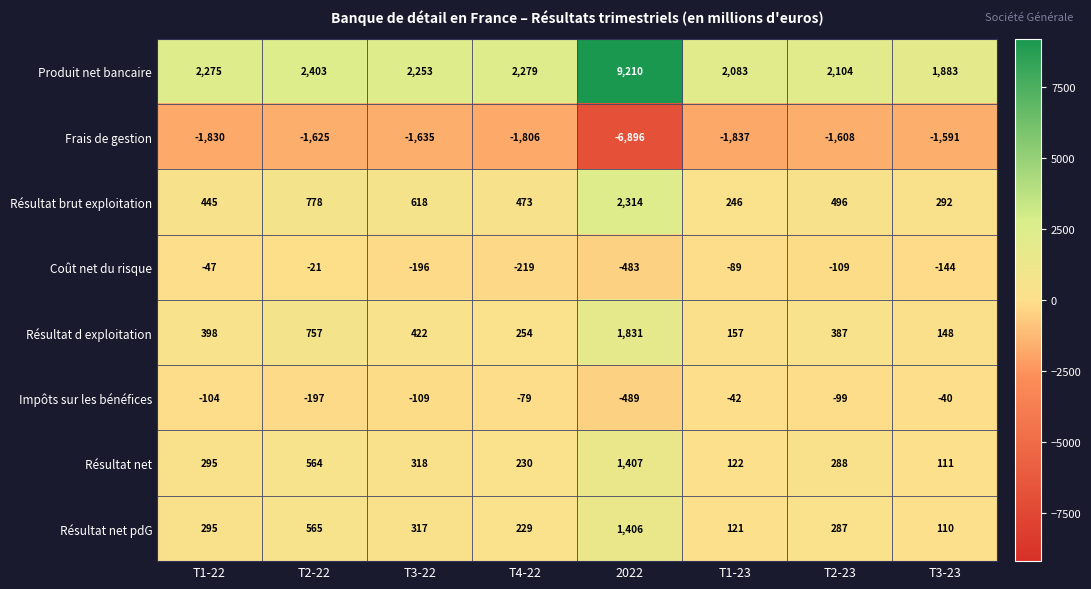

What is the total value across all series at T3-22?

1988